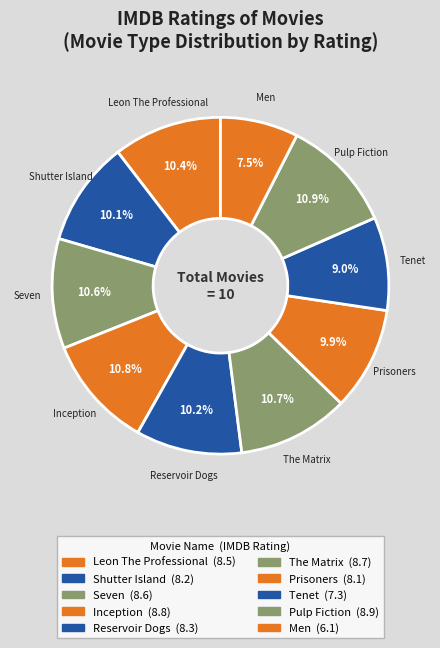

How many segments does this pie chart have?

10